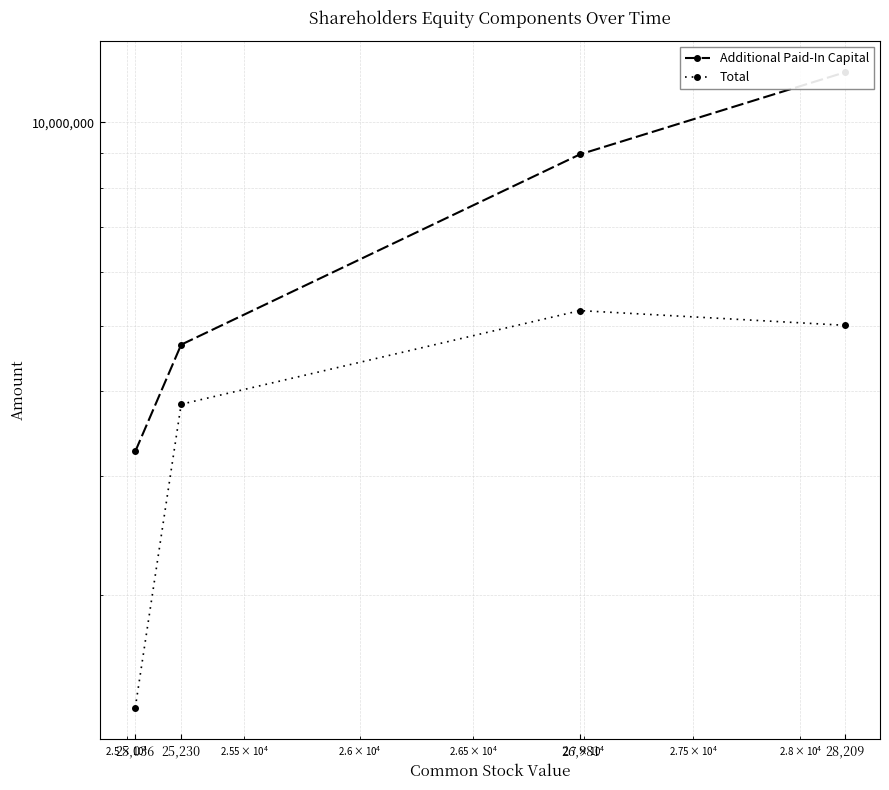

How many data points in Total are above 5008334?

1